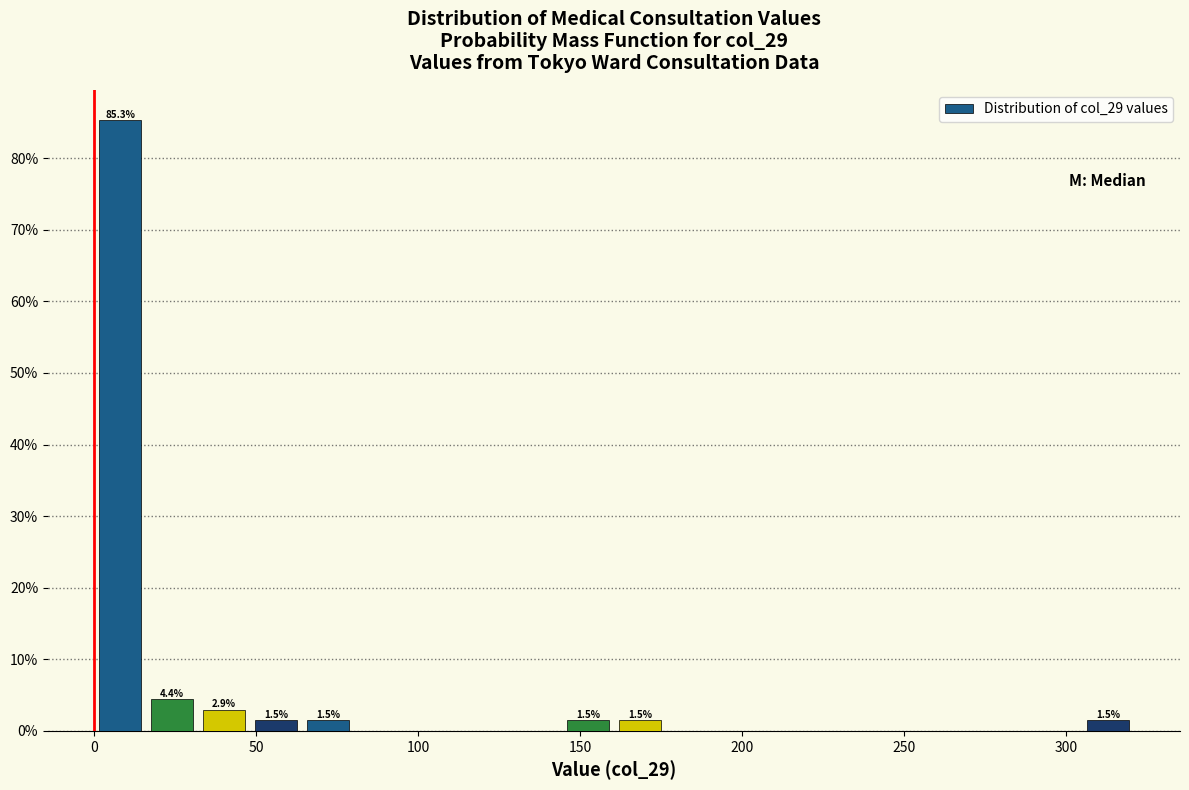

Around what value on the x-axis is the tallest bar? Give the approximate position of its centre, as read against the axis.

10